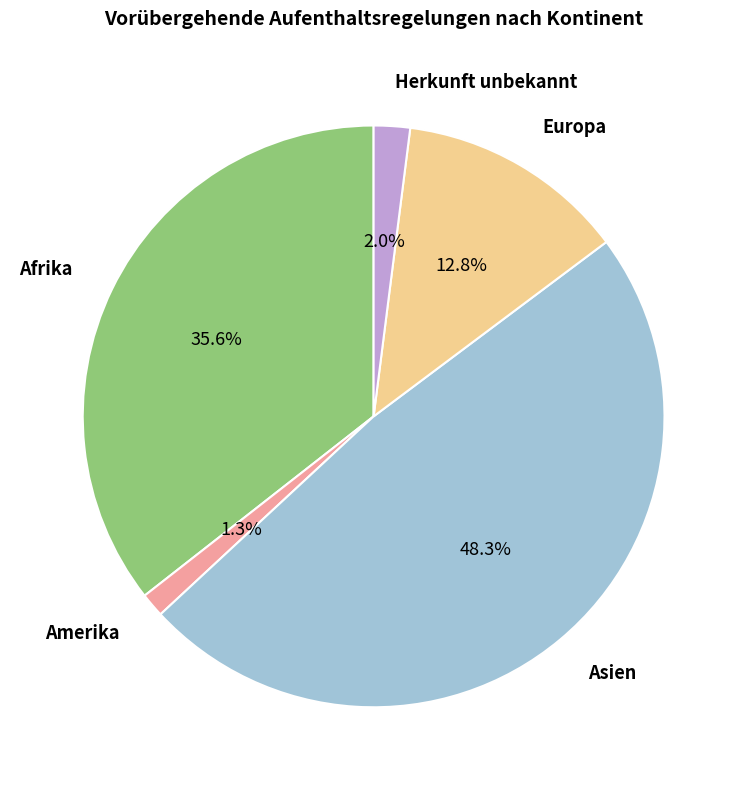

What percentage is the Herkunft unbekannt slice, to the nearest percent?

2%